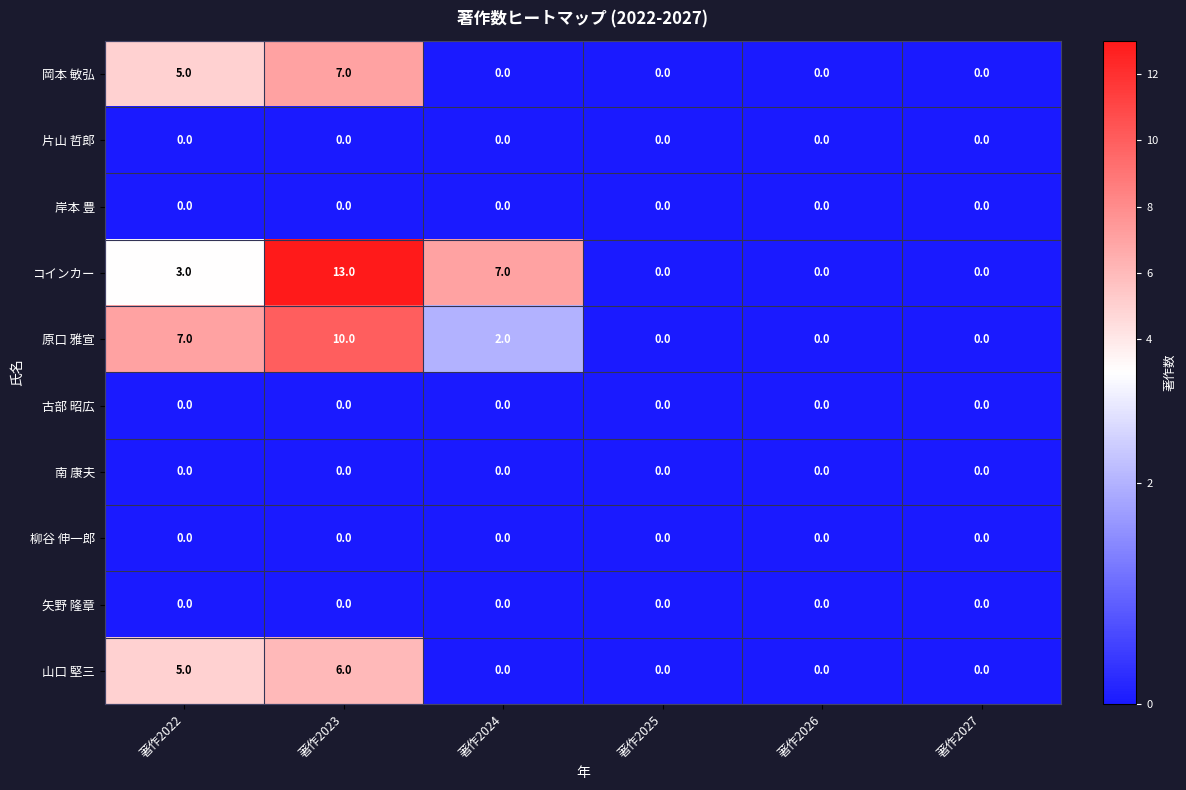

What is the spread (max minus min) of values at 著作2023?

13